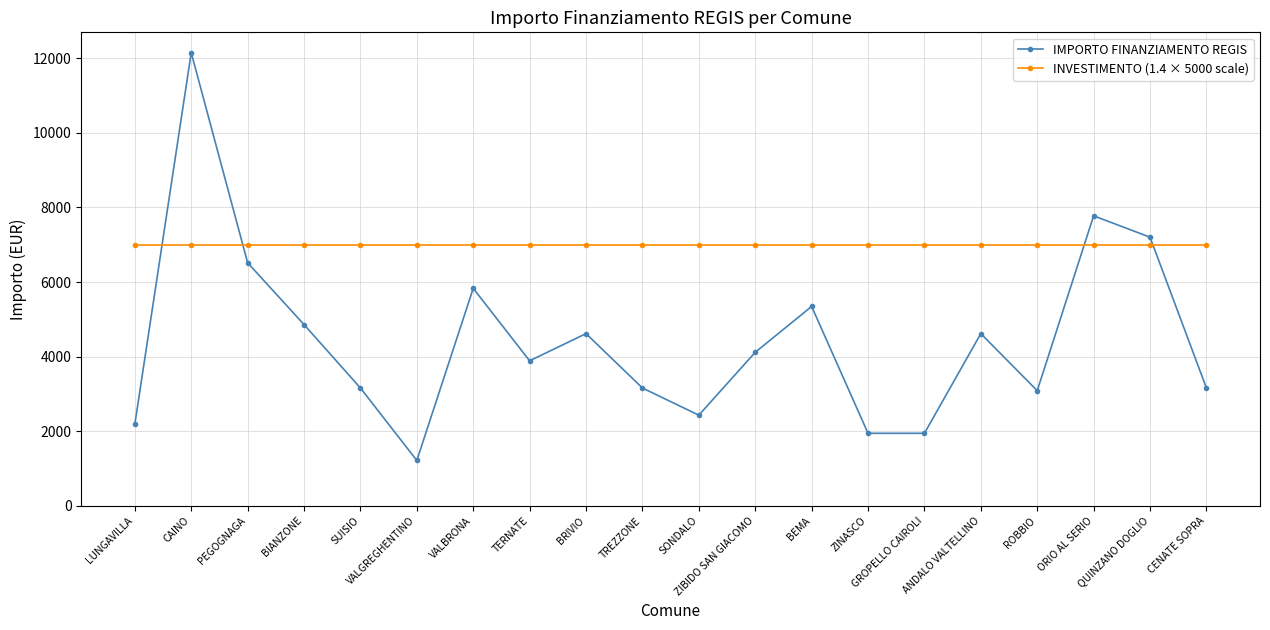

True or false: IMPORTO FINANZIAMENTO REGIS has more than 0 interior local peaks.

True